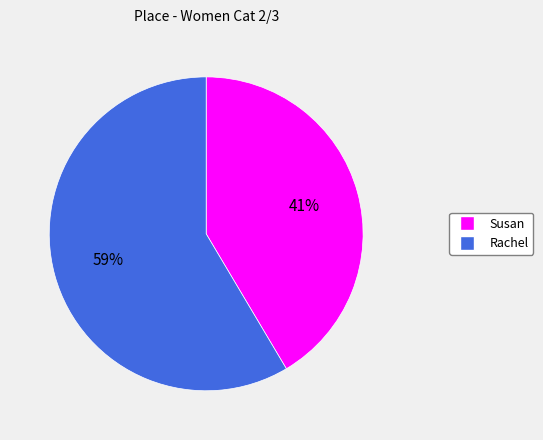

Which slice is the smallest?

Susan